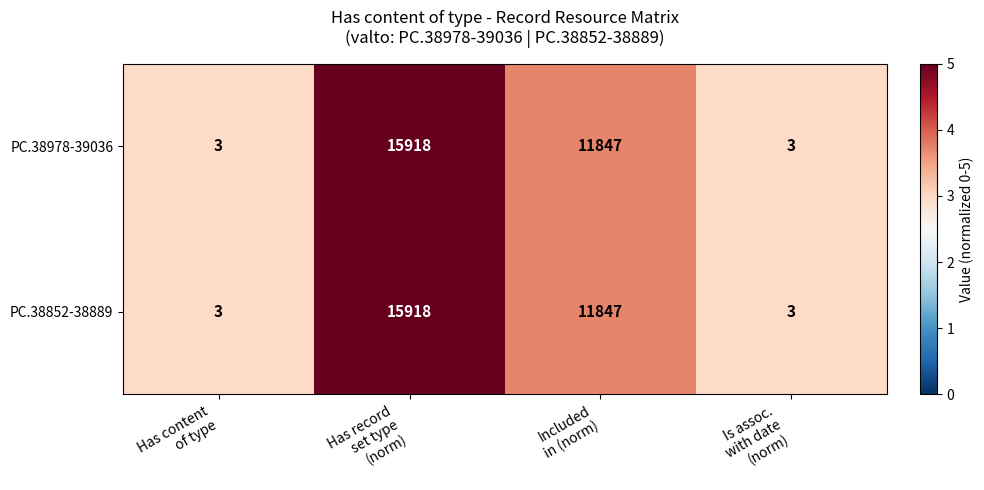

What is the smallest value displayed?

3